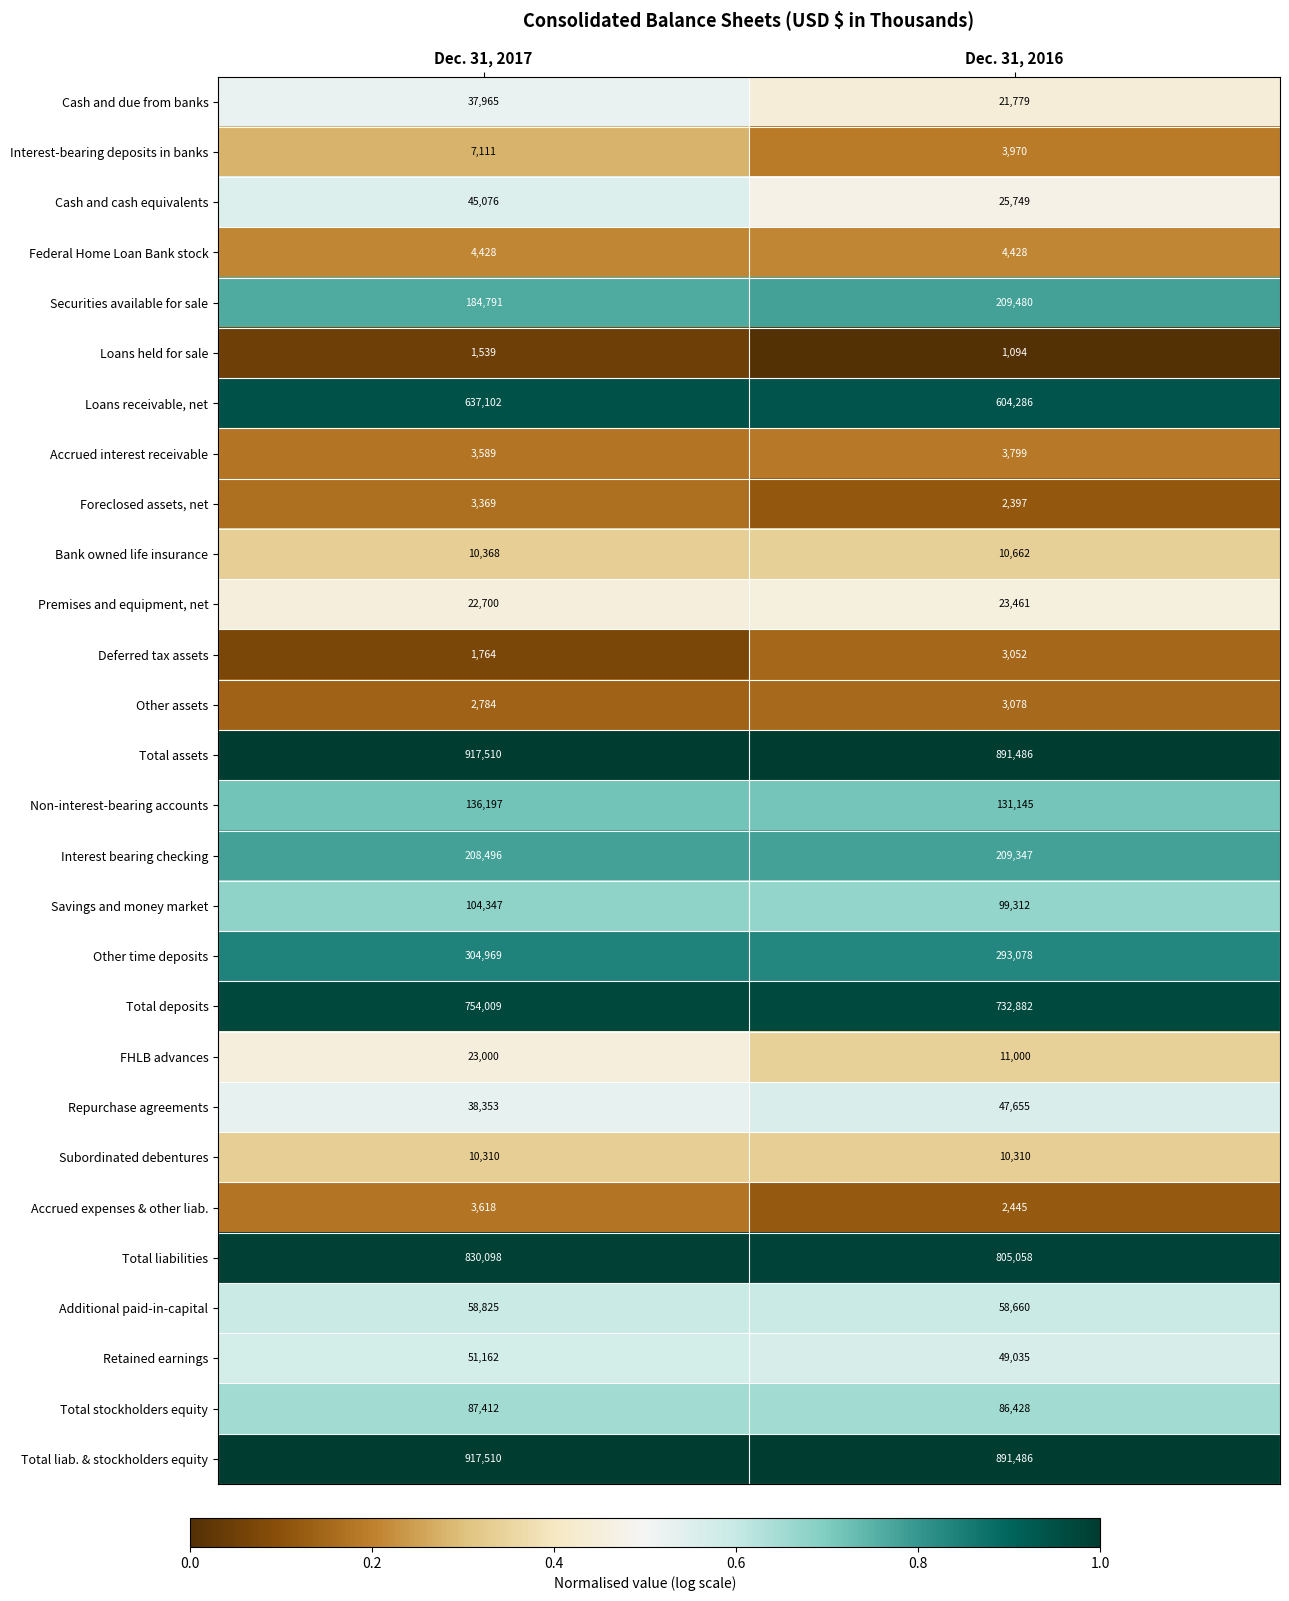

At which category is the sum across all series the highest?

Dec. 31, 2017